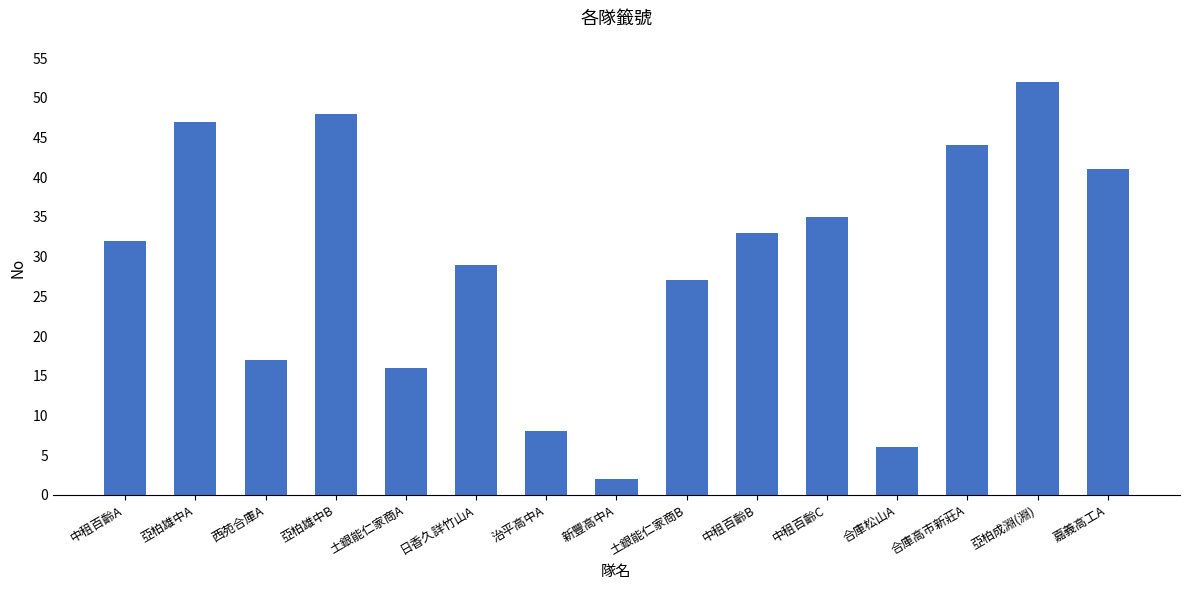

What is the sum of the values at 嘉義高工A and 土銀能仁家商B?

68